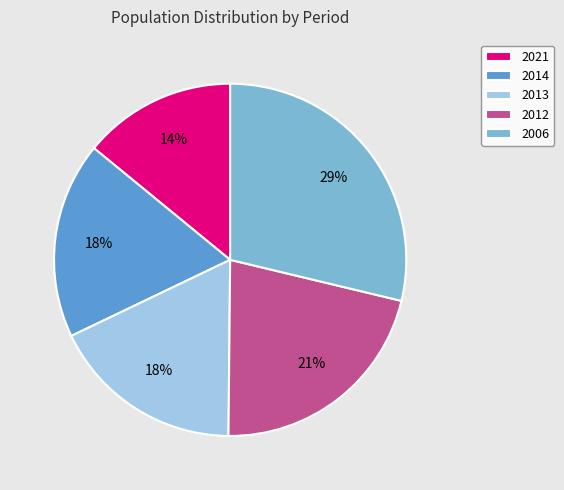

To the nearest percent, what is the difference between the 2014 and 2021 slice percentages?

4%